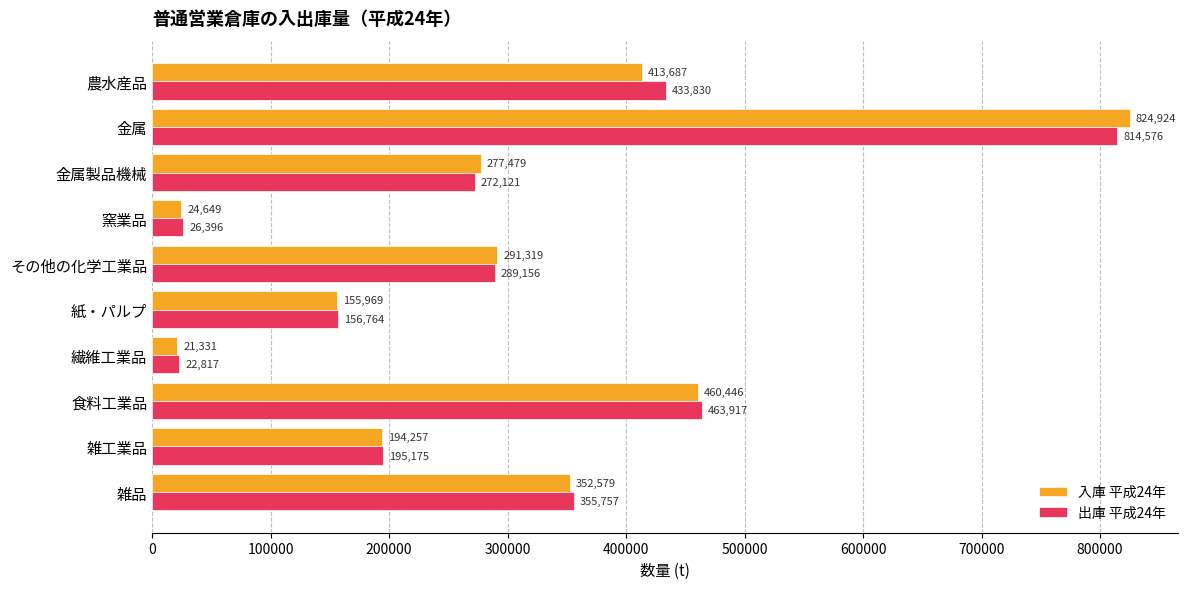

What is the average value of the 出庫 平成24年 series?

303051